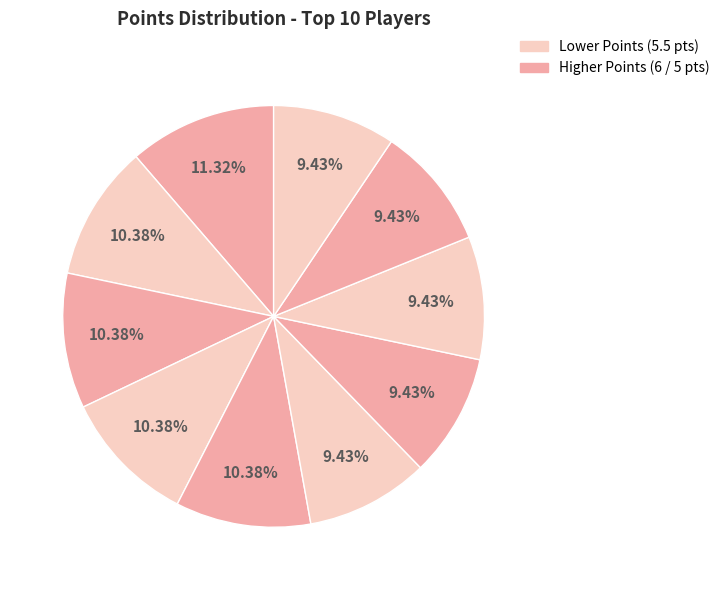

Count the number of slices in the pie.

10